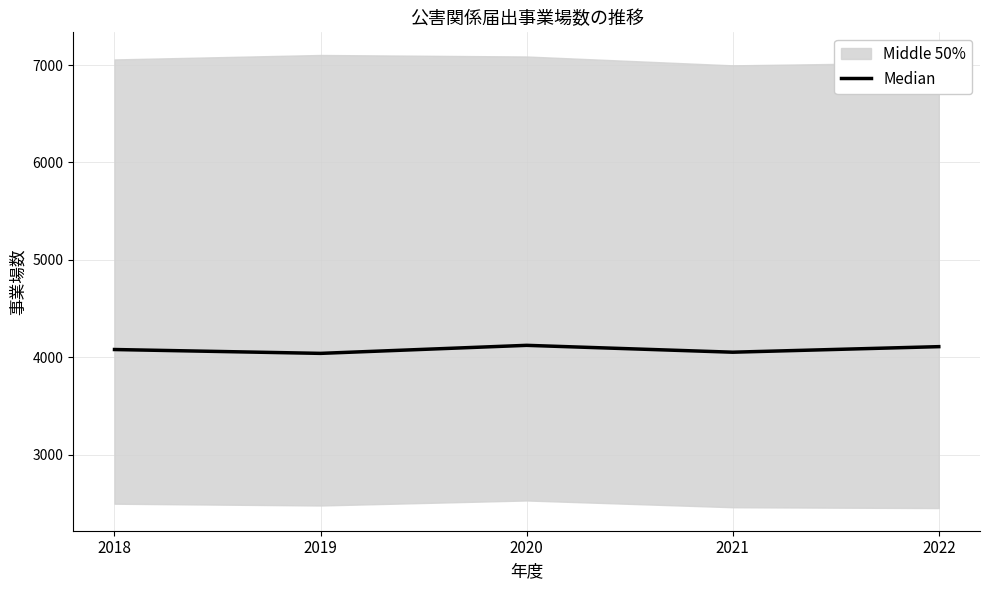

Is this an area chart (filled region under the line)?

No